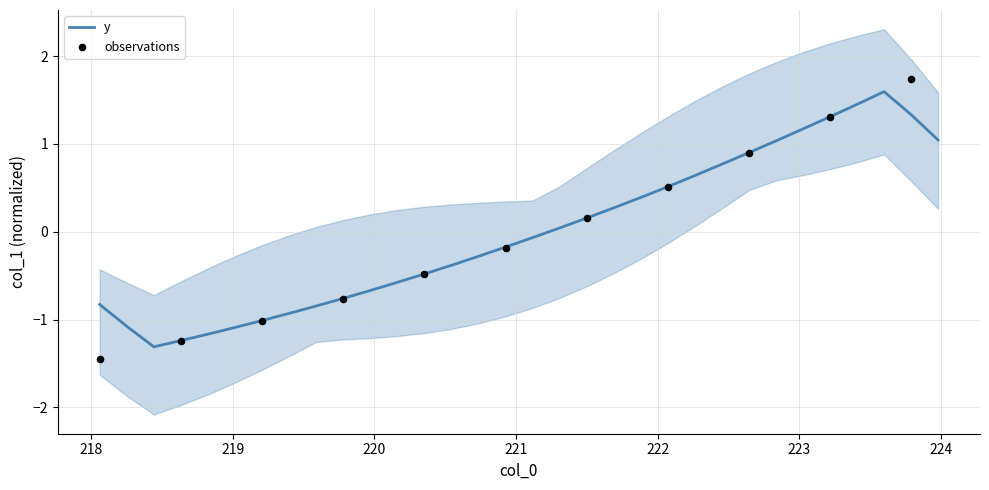

What is the maximum value for y?

1.6